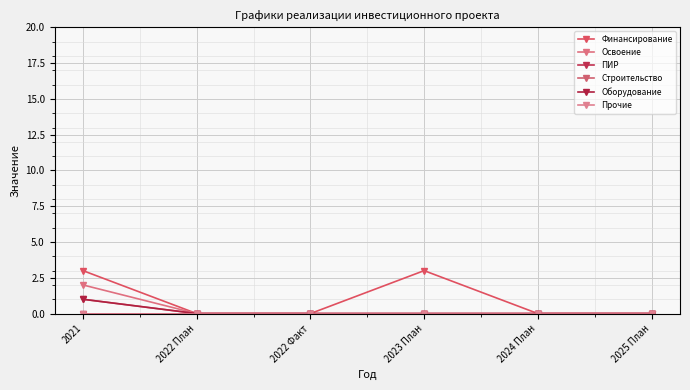

Where is Оборудование nearest to the value 0?

2022 План